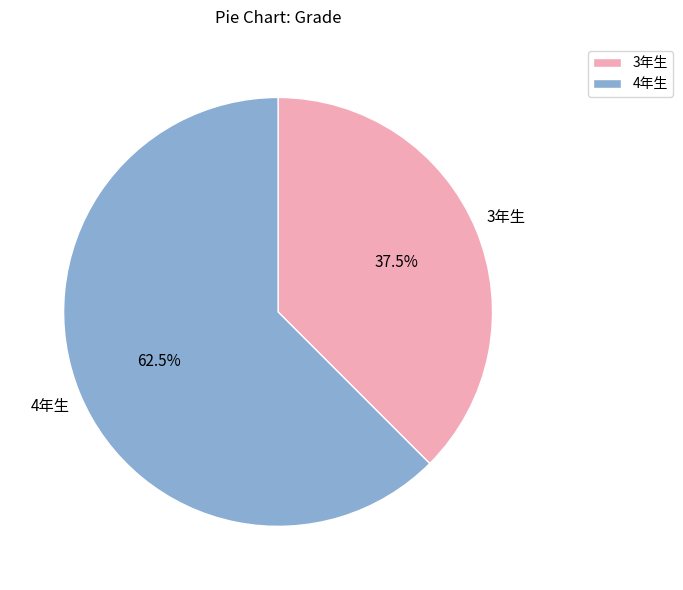

Between 4年生 and 3年生, which is larger?

4年生